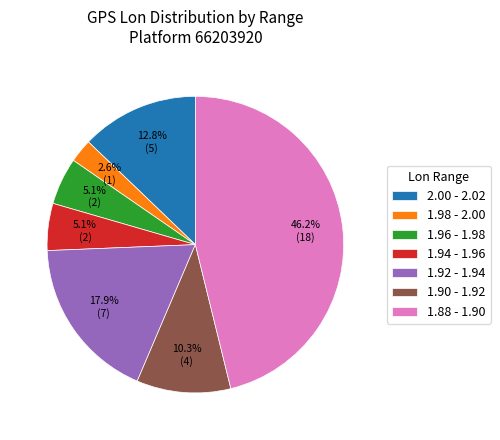

What is the largest slice in the pie chart?

1.88 - 1.90